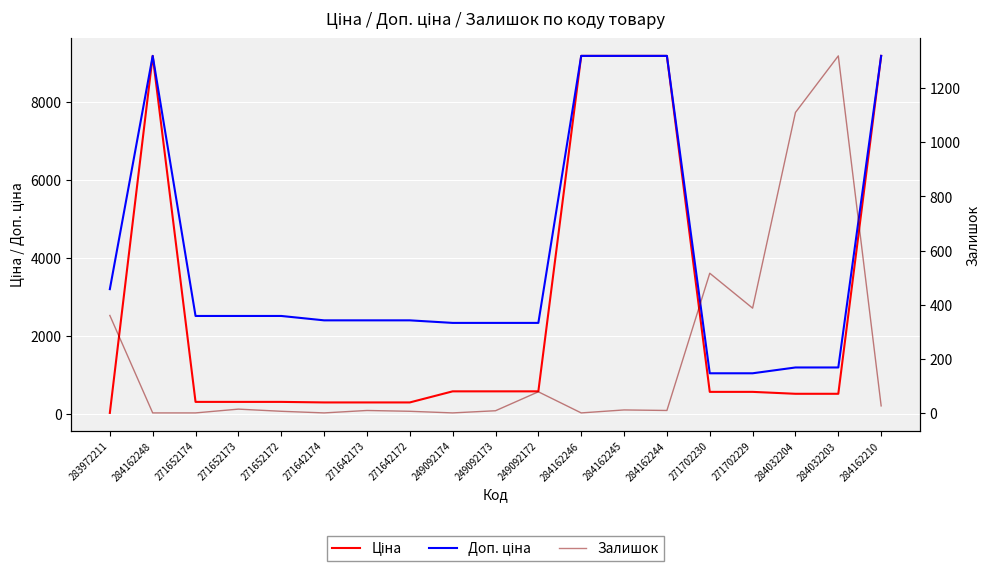

Where do Ціна and Залишок first cross each other?

283972211 and 284162248